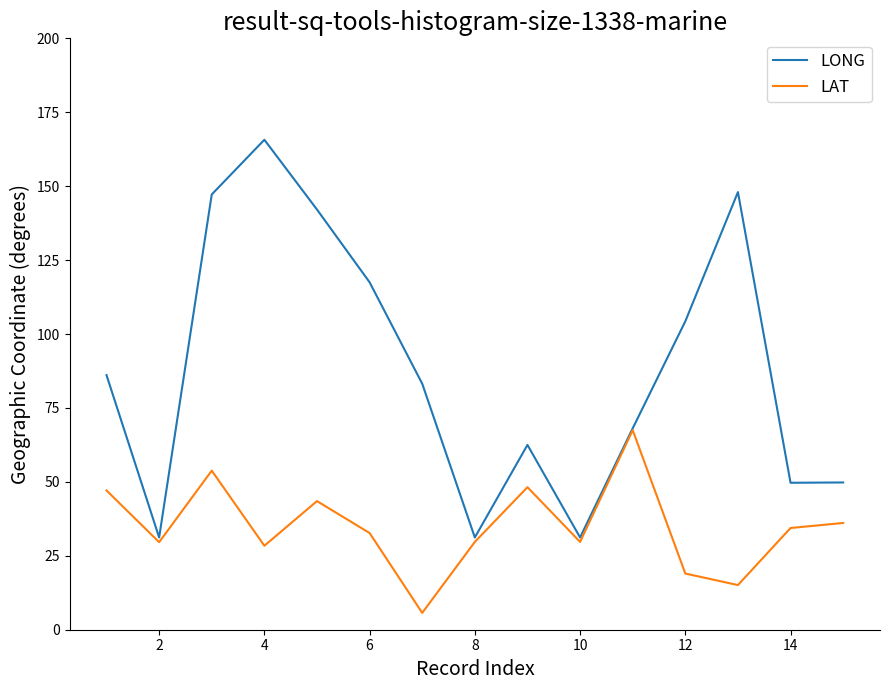

Does the chart have visible grid lines?

No